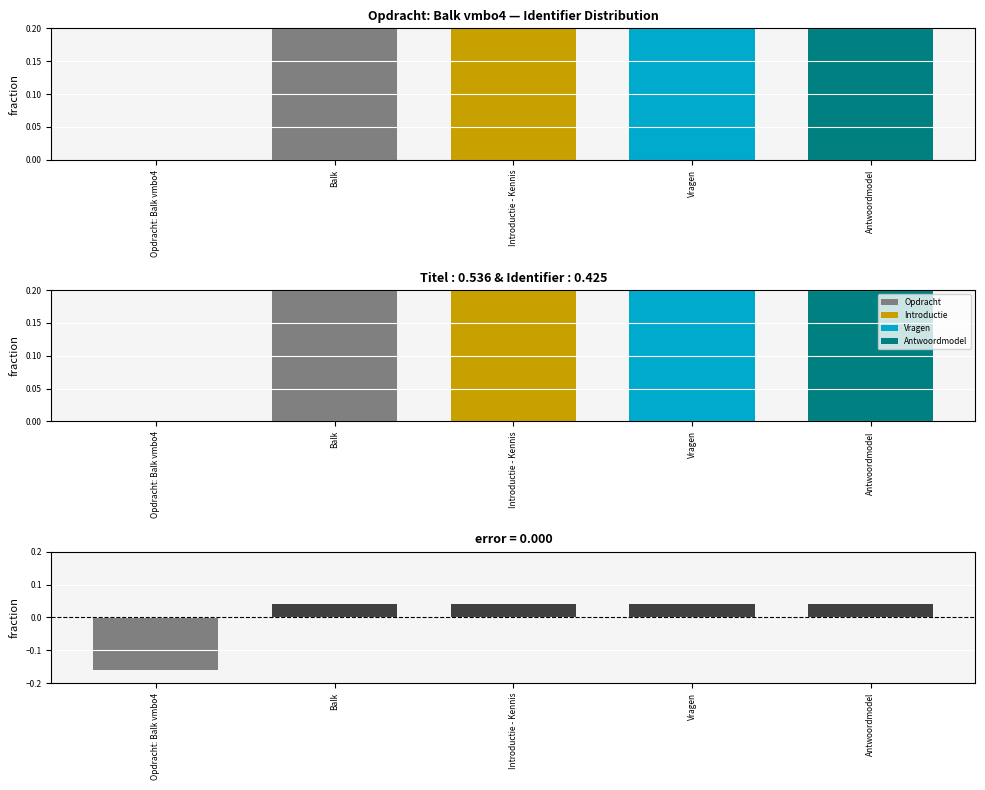

Which category has the highest value across all series?

Antwoordmodel